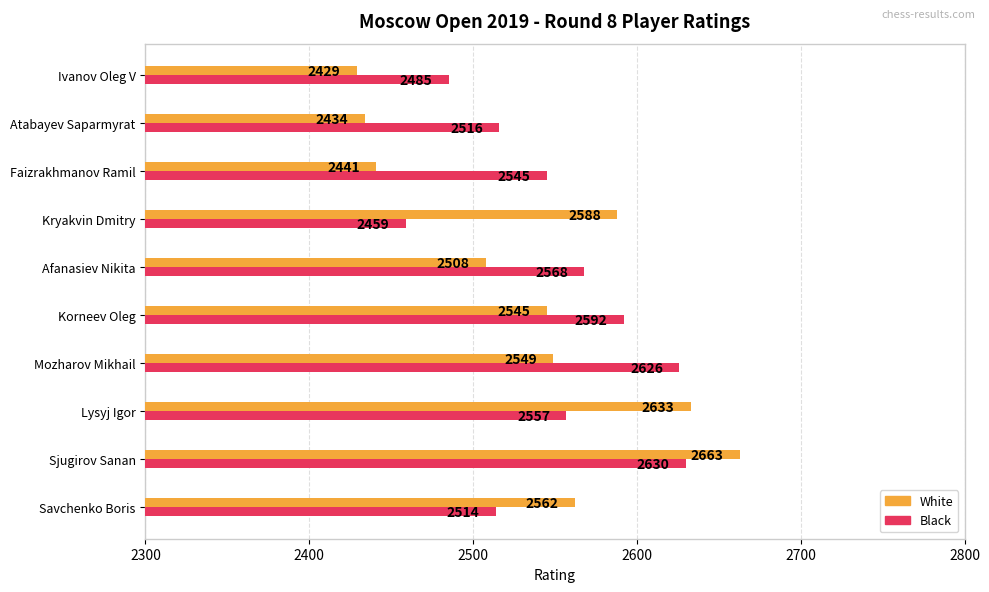

The value of White at Ivanov Oleg V is 2429. True or false?

True